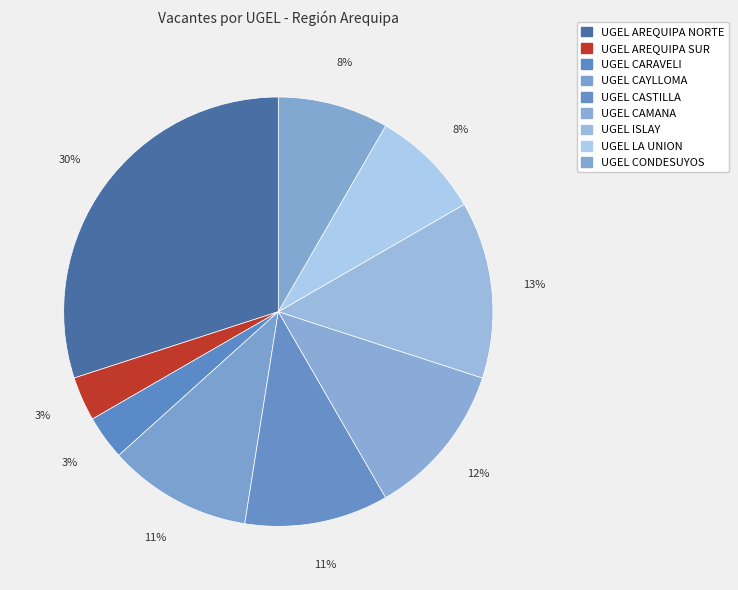

Is there any slice that represents more than half of the pie?

No